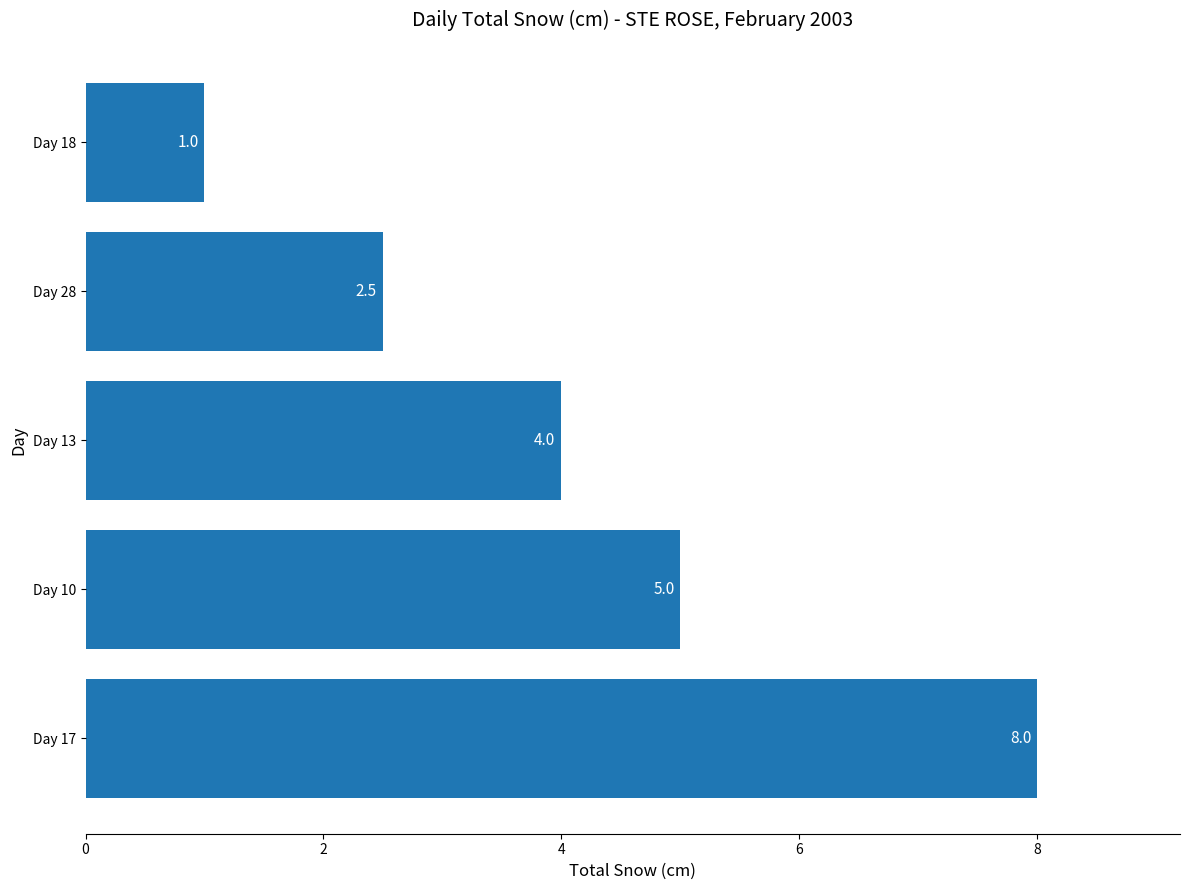

Which has a higher value, Day 17 or Day 13?

Day 17